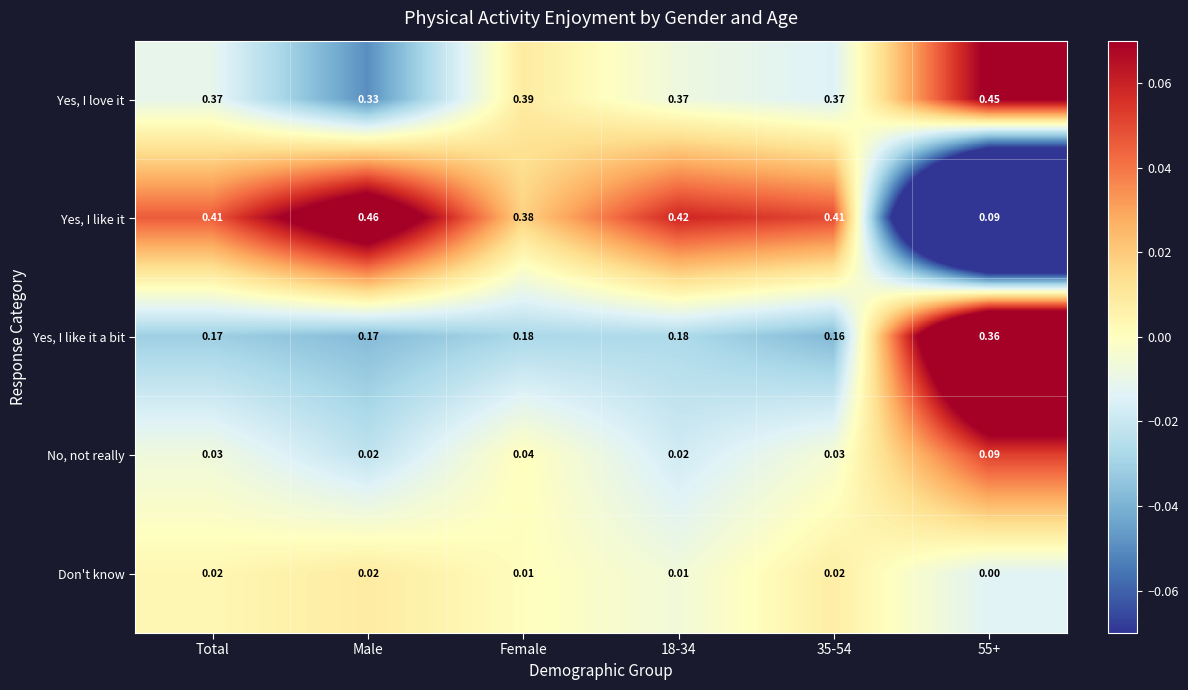

Which label corresponds to the largest value in the chart?

Male